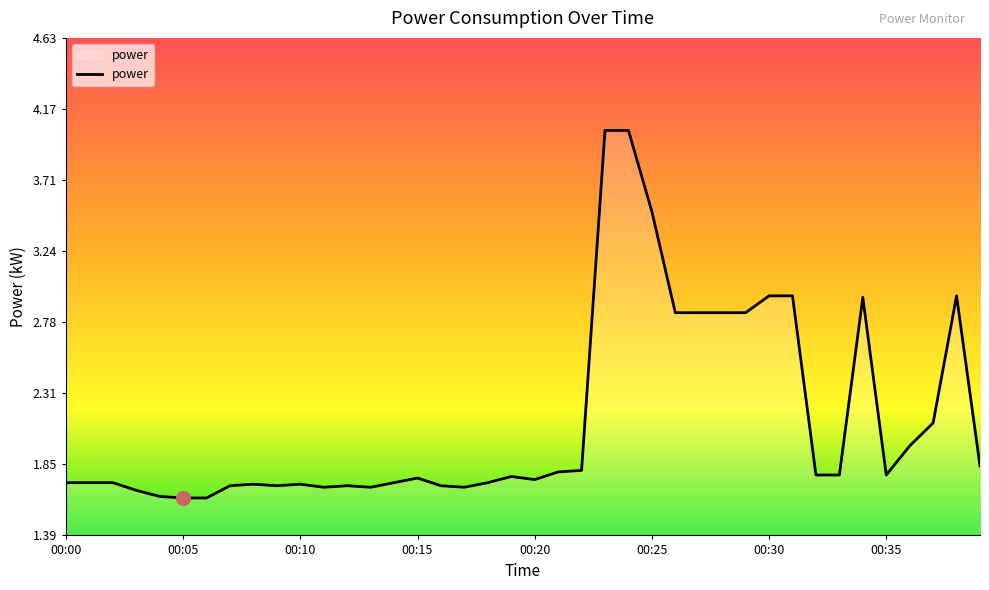

What is the maximum value shown in the chart?

4.0